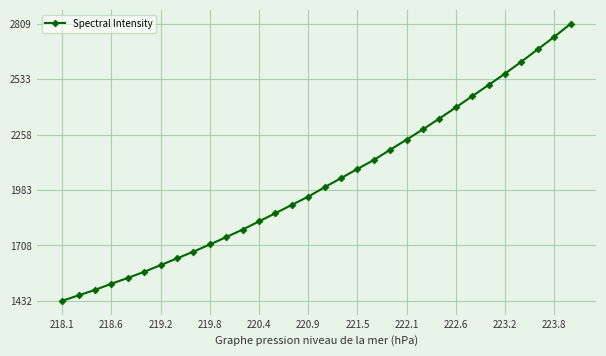

What is the value of the 11th point from the left?

1748.8